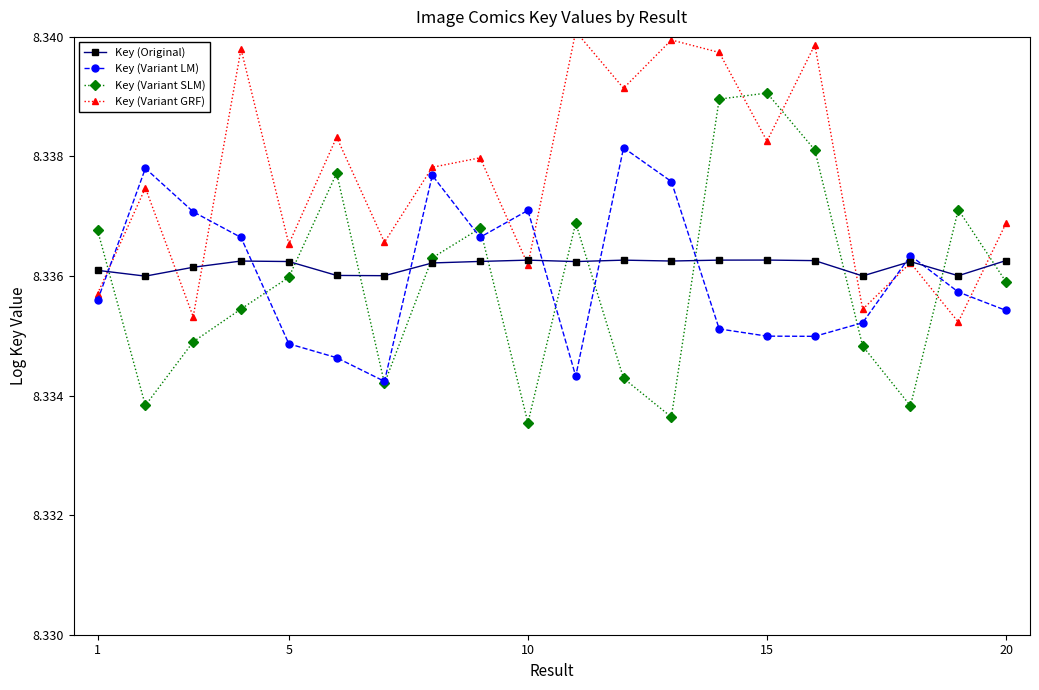

Count the number of data series in this chart.

4